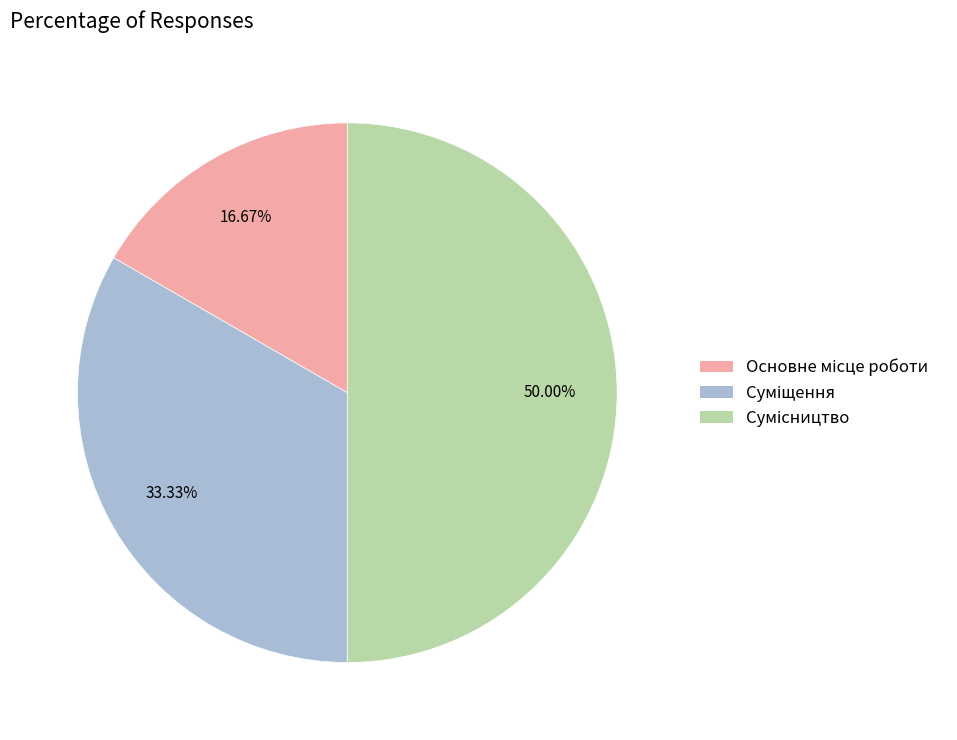

Is it true that Суміщення is 19% of the pie?

False